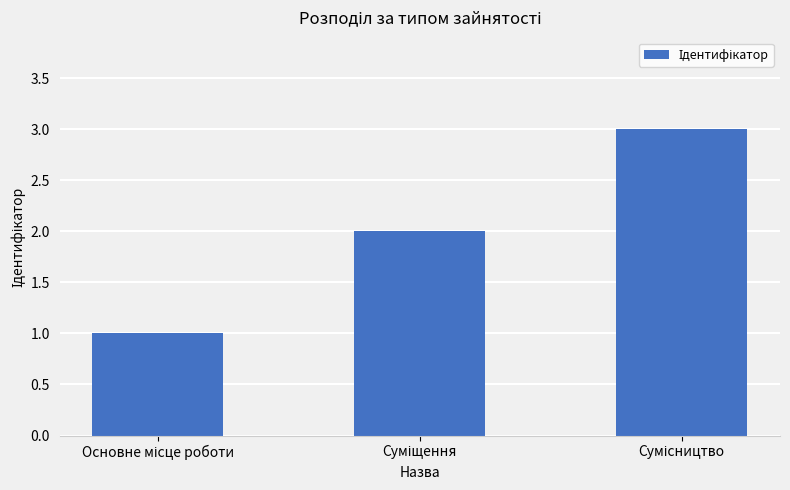

What is the maximum value shown in the chart?

3